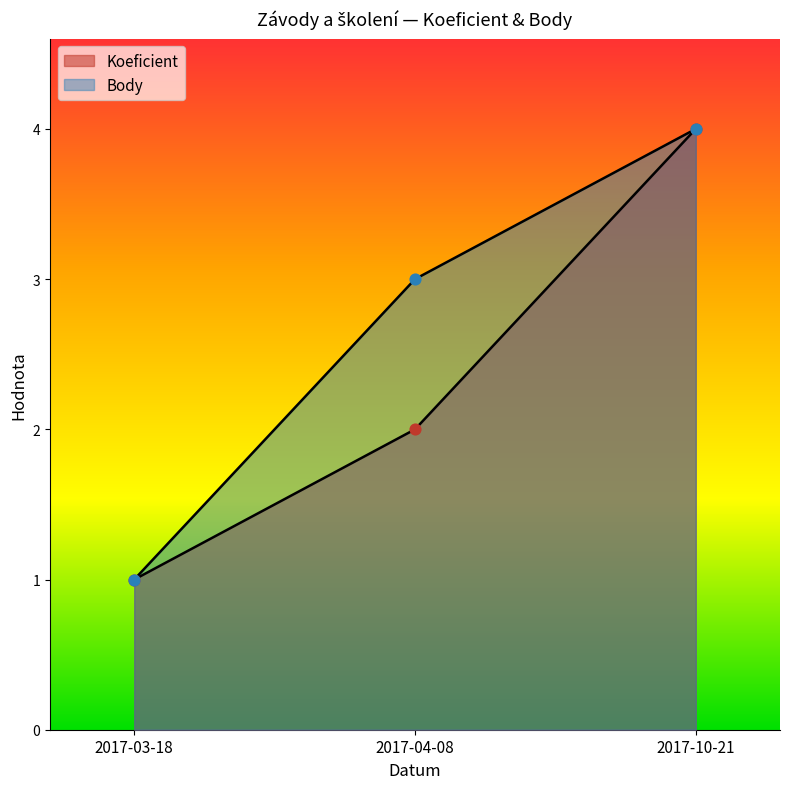

What is the total value across all series at 2017-10-21?

8